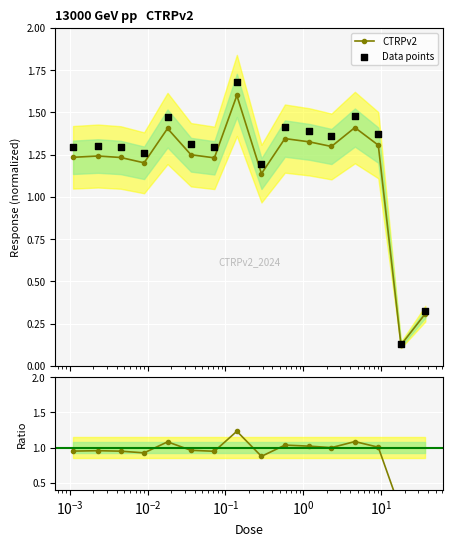

Which series contains the highest Y value?

Data points